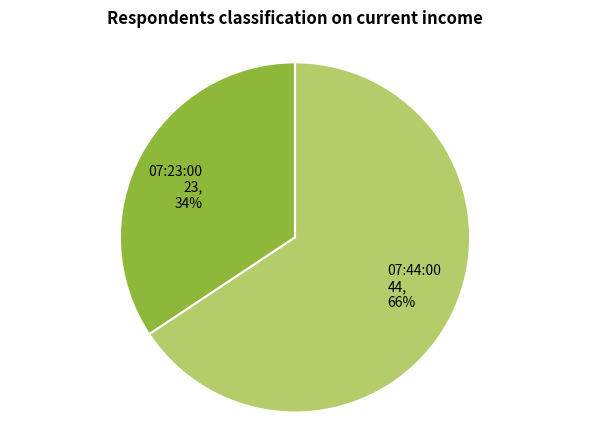

Which category has the biggest portion of the pie?

07:44:00